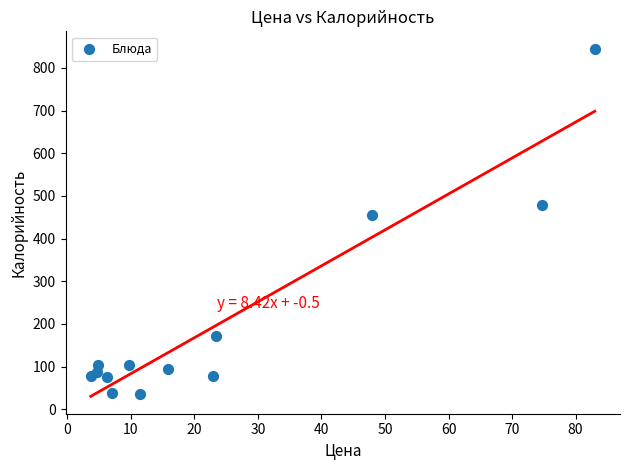

What is the range of X values (max minus min)?

79.3